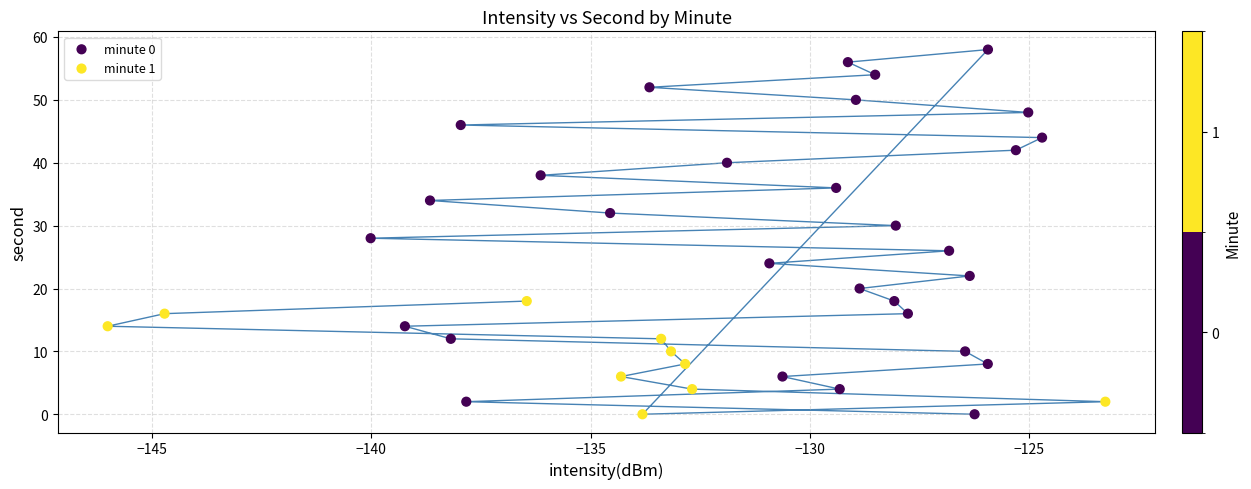

Which series contains the highest Y value?

minute 0